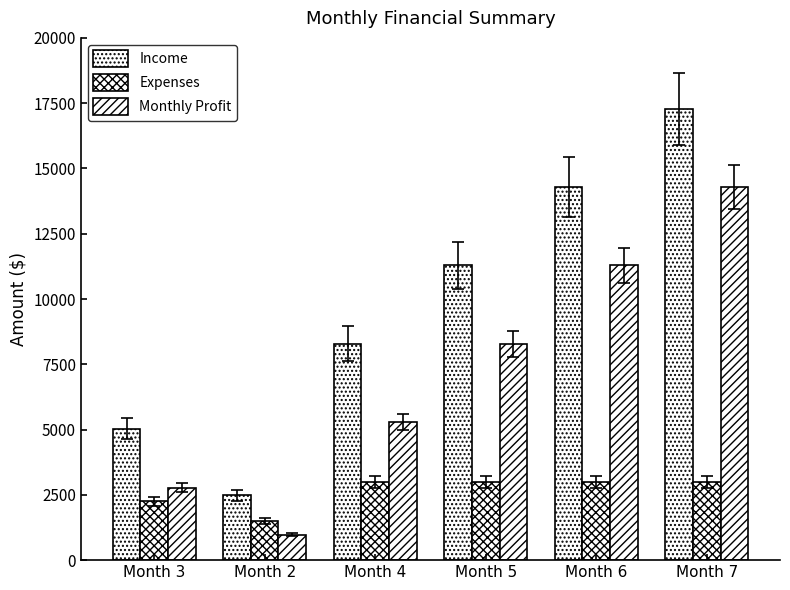

Which series has the largest range (max minus min)?

Income